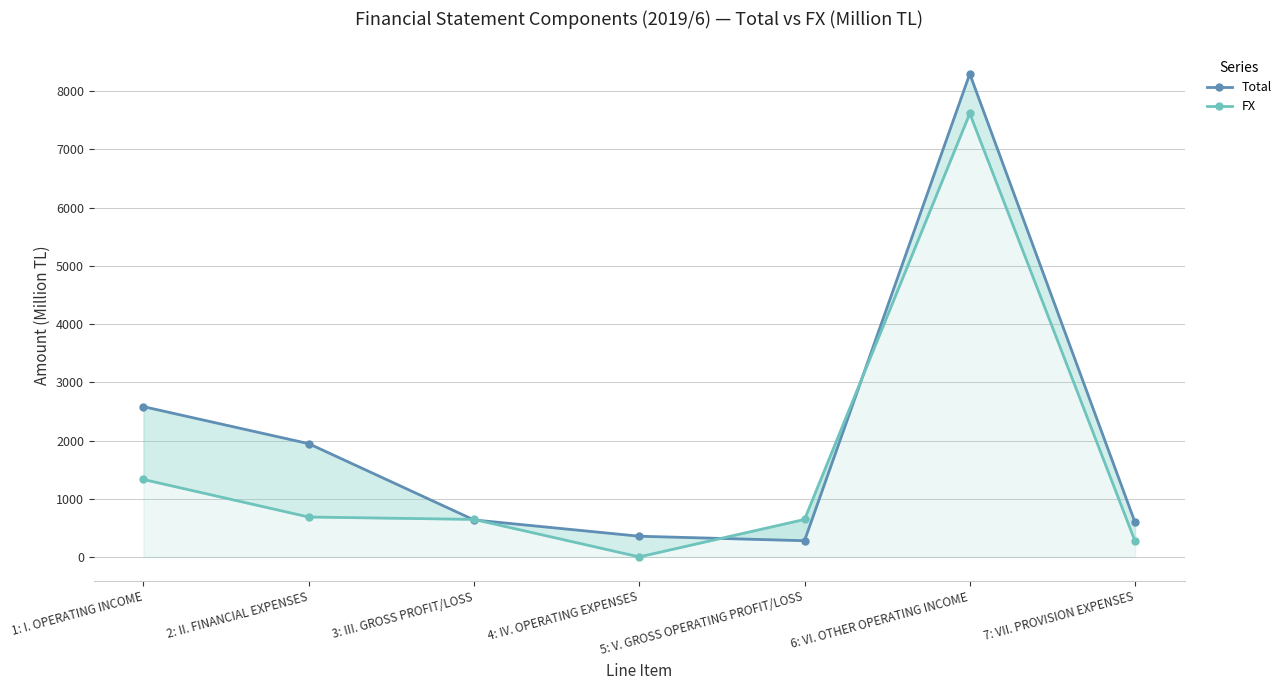

What position from the right is 7: VII. PROVISION EXPENSES?

1